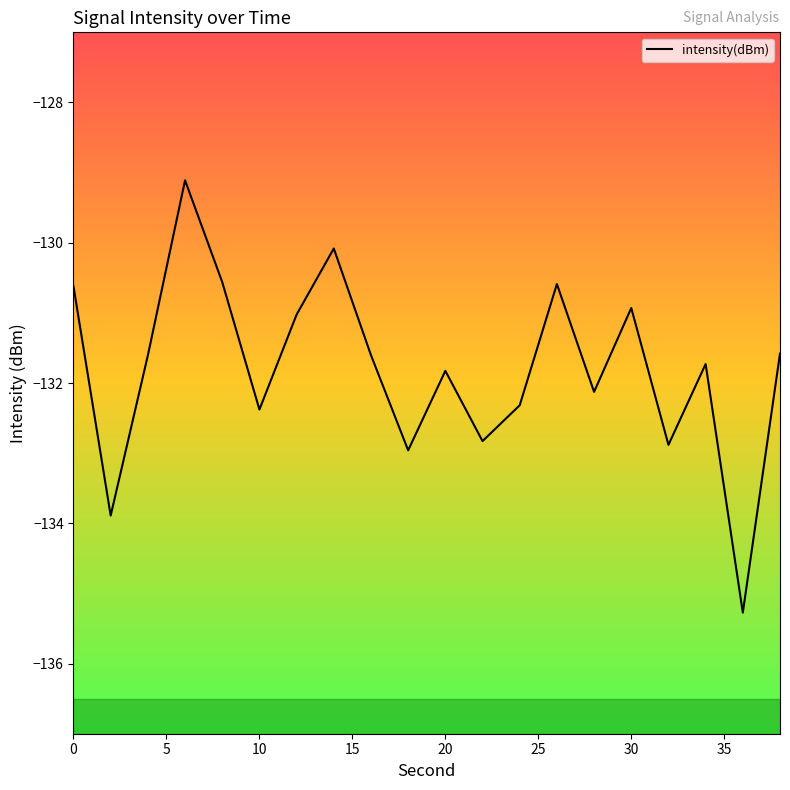

What is the difference between the maximum and minimum values?

6.2